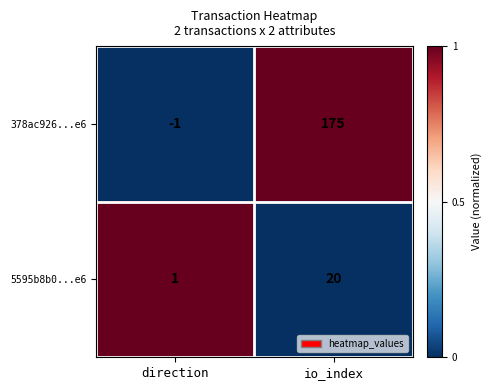

At how many categories does at least one series exceed 0?

2